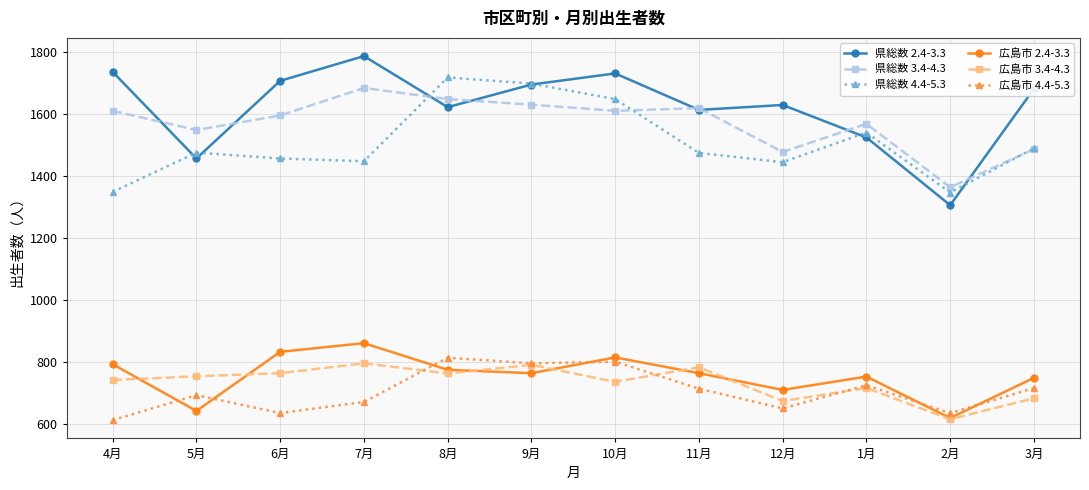

Is it true that 県総数 4.4-5.3 equals 1541 at 1月?

True